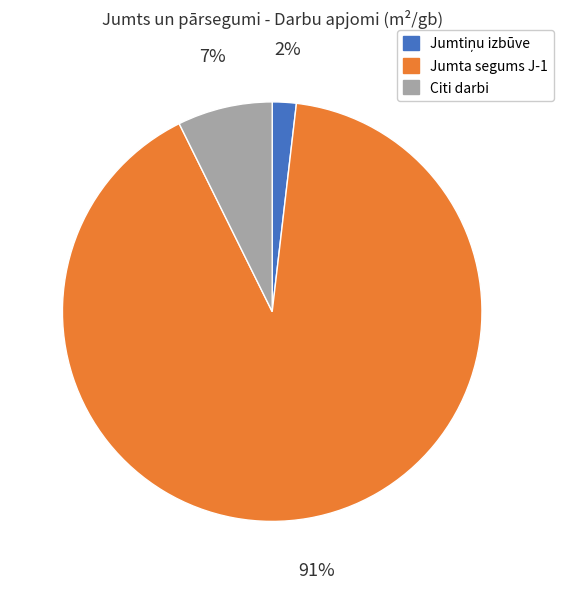

To the nearest percent, what is the difference between the largest and smallest slice percentages?

89%